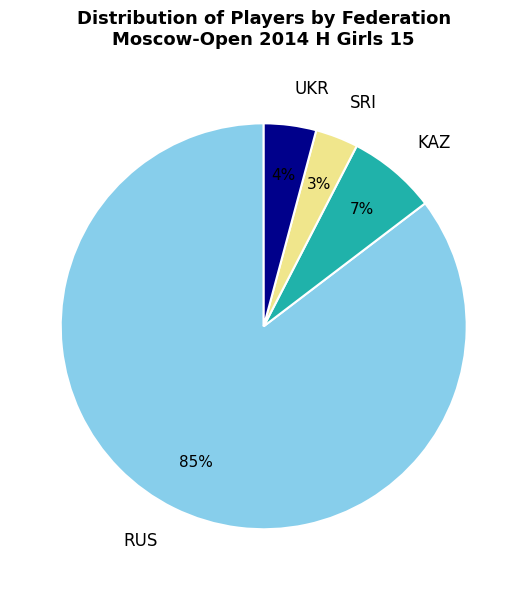

To the nearest percent, what percentage of the pie is KAZ?

7%